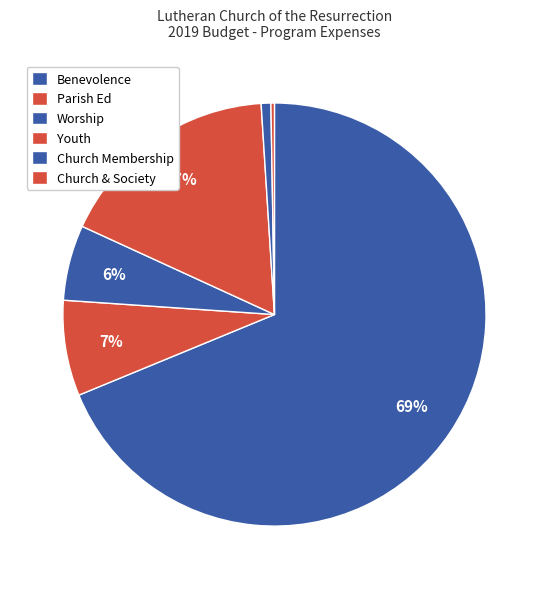

What is the largest slice in the pie chart?

Benevolence